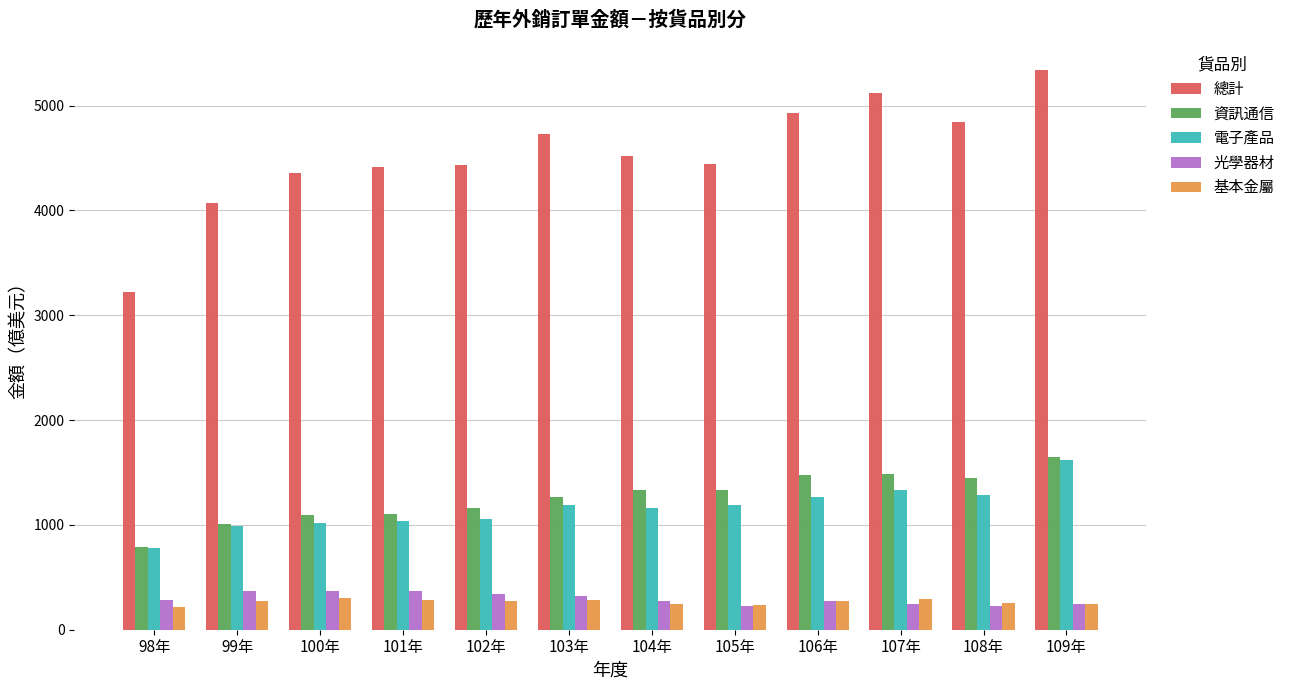

What is the difference between the second highest and second lowest values in the 基本金屬 series?

60.2